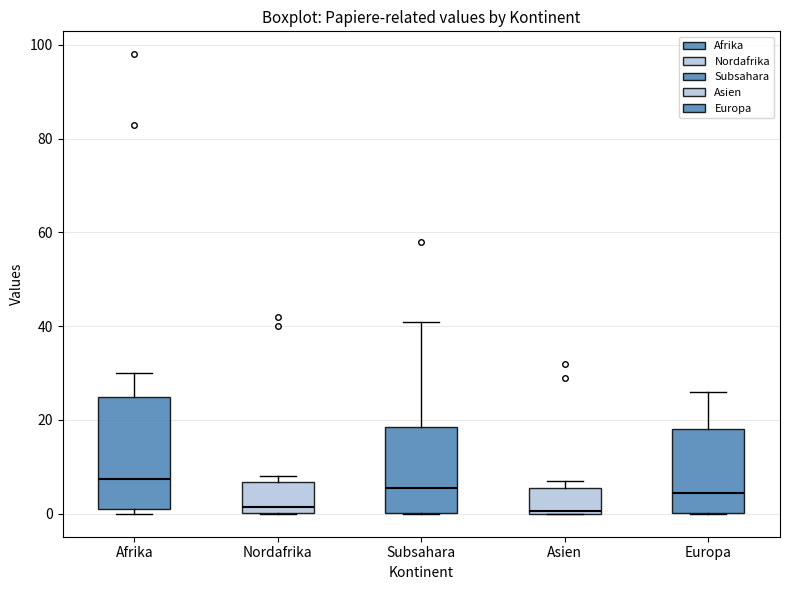

Where is the upper edge of the box for Subsahara on the y-axis? The values are not printed on the chart, so give them approximately, as read against the axis.

18